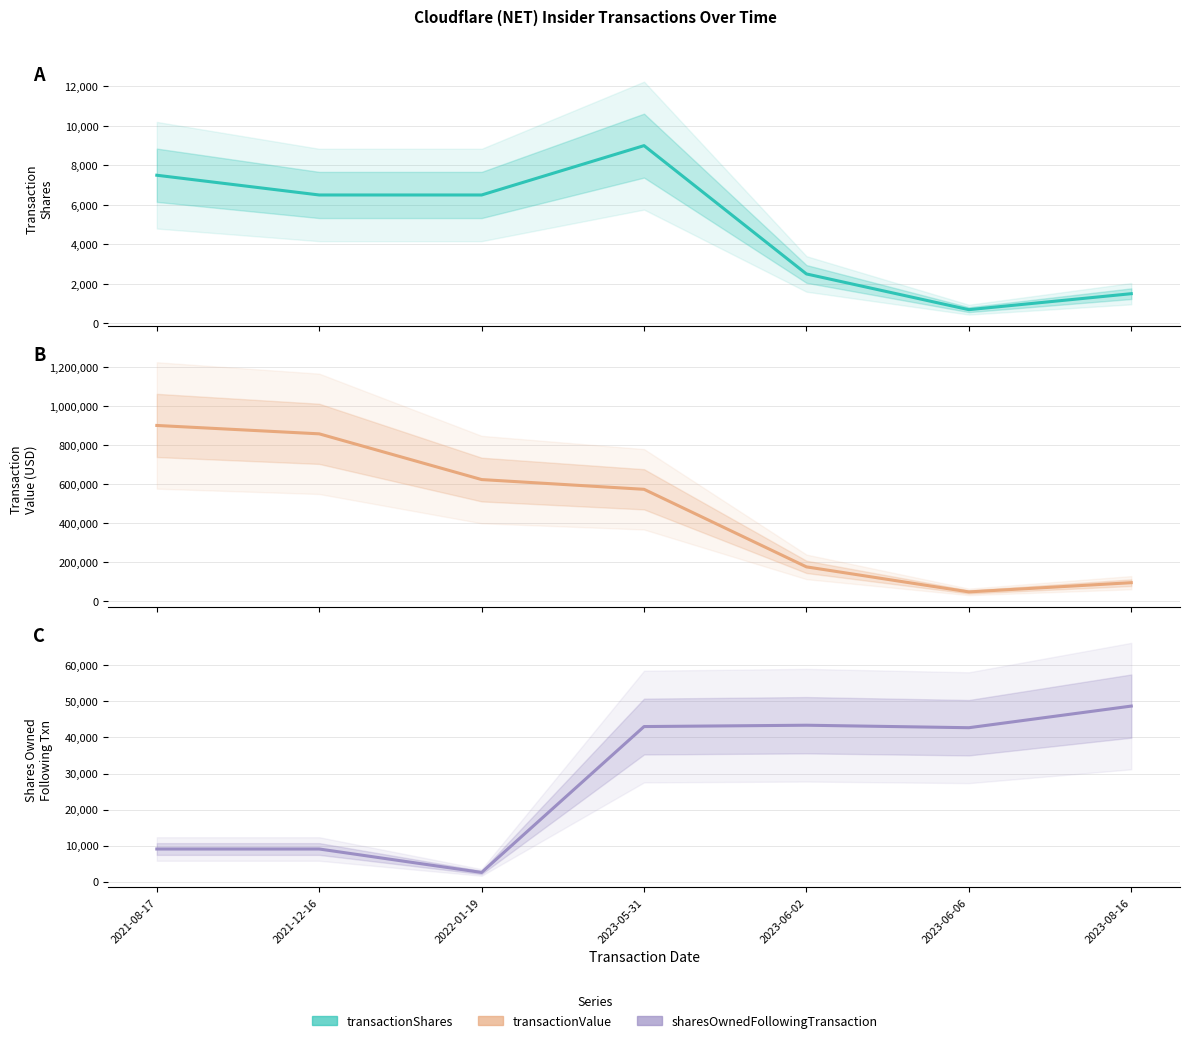

At how many categories does at least one series exceed 509004?

4